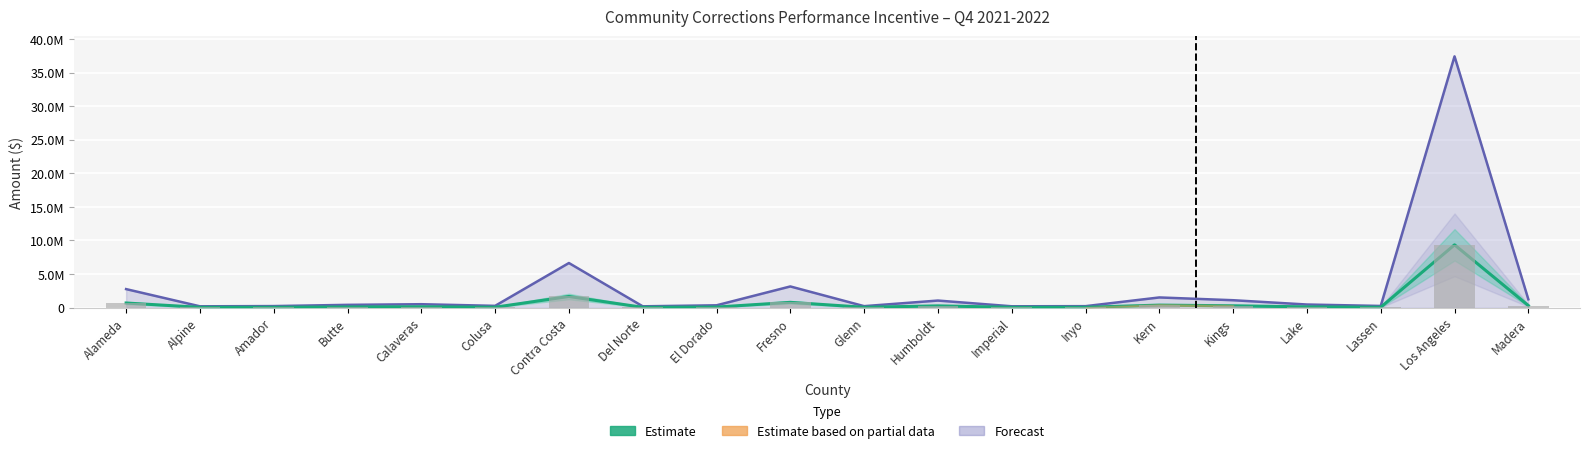

Reading left to right, transcribe all the data shown in this chart.

Estimate (Payment Amount): 690229.8	50000.0	58444.2	104101.0	128006.8	66937.2	1660794.0	50000.0	87123.8	789188.5	55792.8	263864.0	50811.8	55524.5	379796.8	276467.2	116268.2	63259.2	9353382.5	309385.8
Estimate based on partial data: 690229.8	50000.0	58444.2	104101.0	128006.8	66937.2	1660794.0	50000.0	87123.8	789188.5	55792.8	263864.0	50811.8	55524.5	379796.8	276467.2	116268.2	63259.2	9353382.5	309385.8